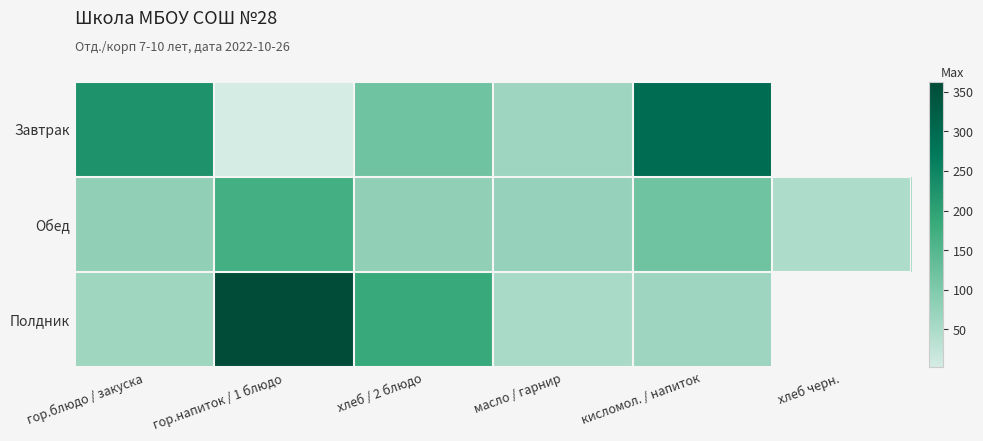

How many data points in Завтрак are less than 225?

3